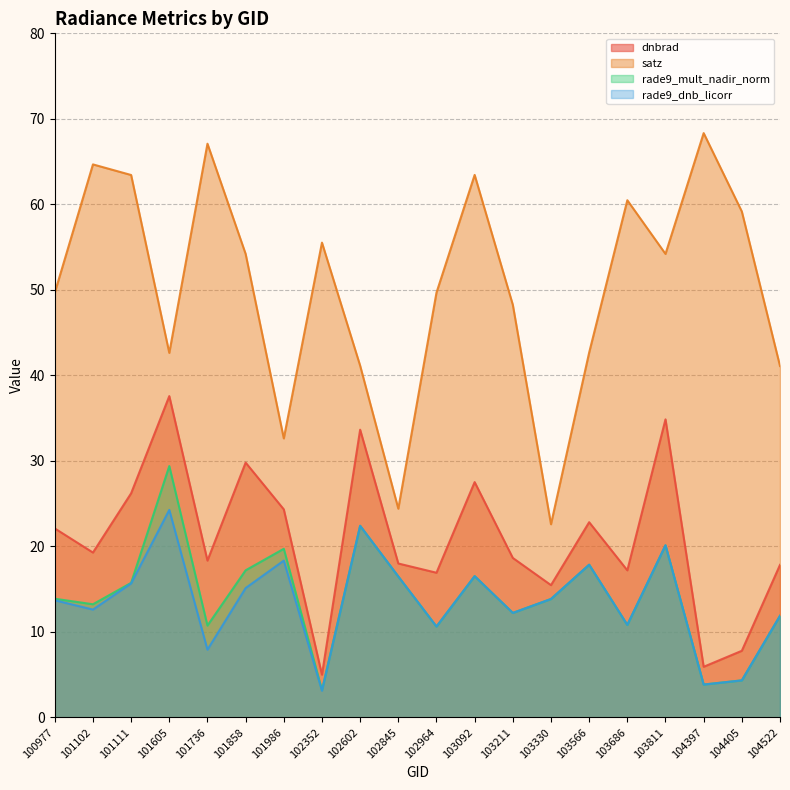

How many categories are shown in the chart?

20